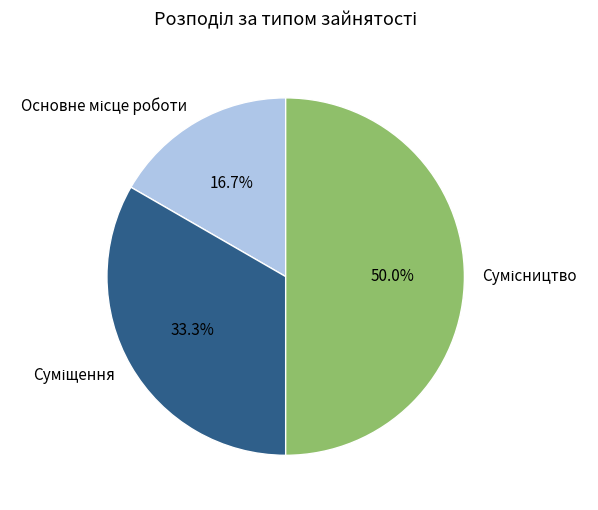

Is it true that Основне місце роботи is 17% of the pie?

True